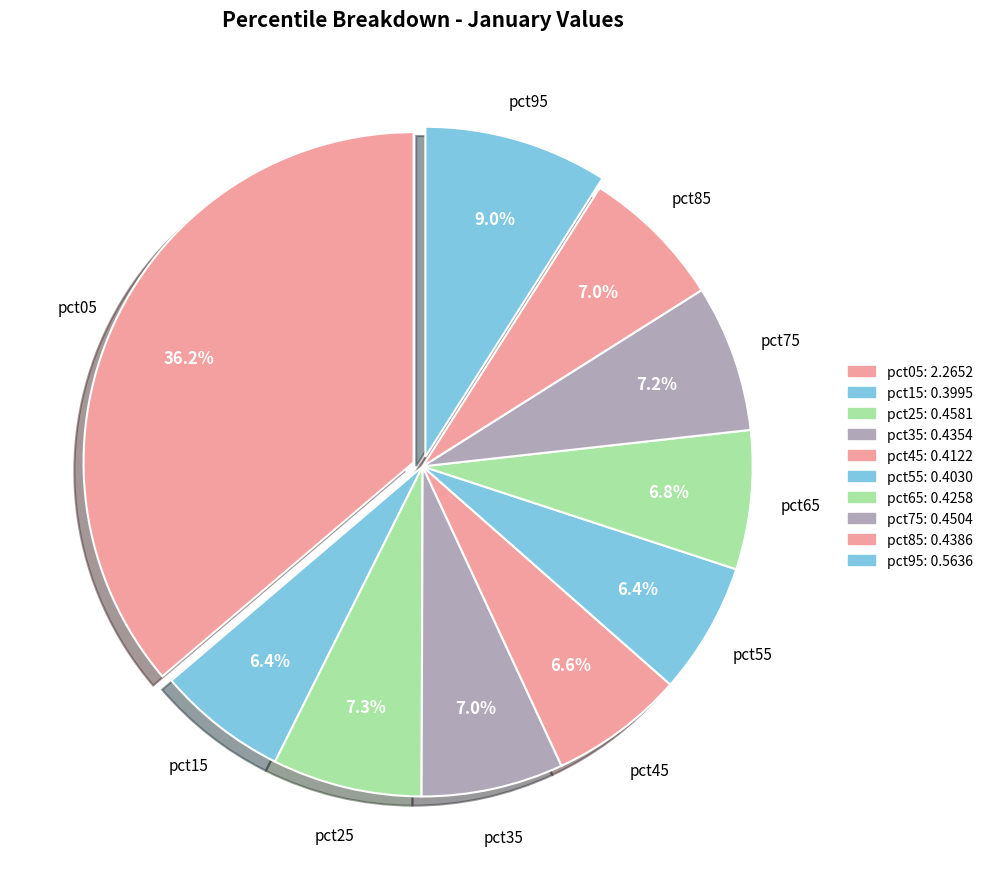

Count the number of slices in the pie.

10